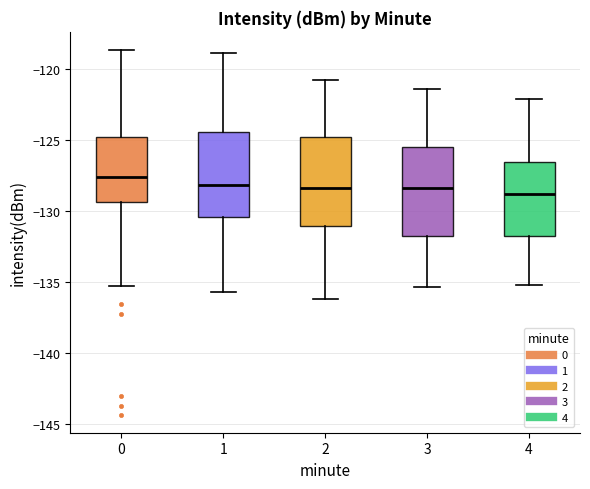

Where does the lower whisker of the box at x = 2 end on the y-axis? The values are not printed on the chart, so give them approximately, as read against the axis.

-136.0